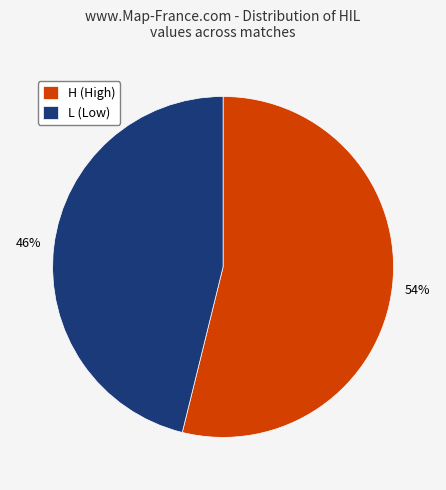

To the nearest percent, what is the combined percentage of L and H?

100%